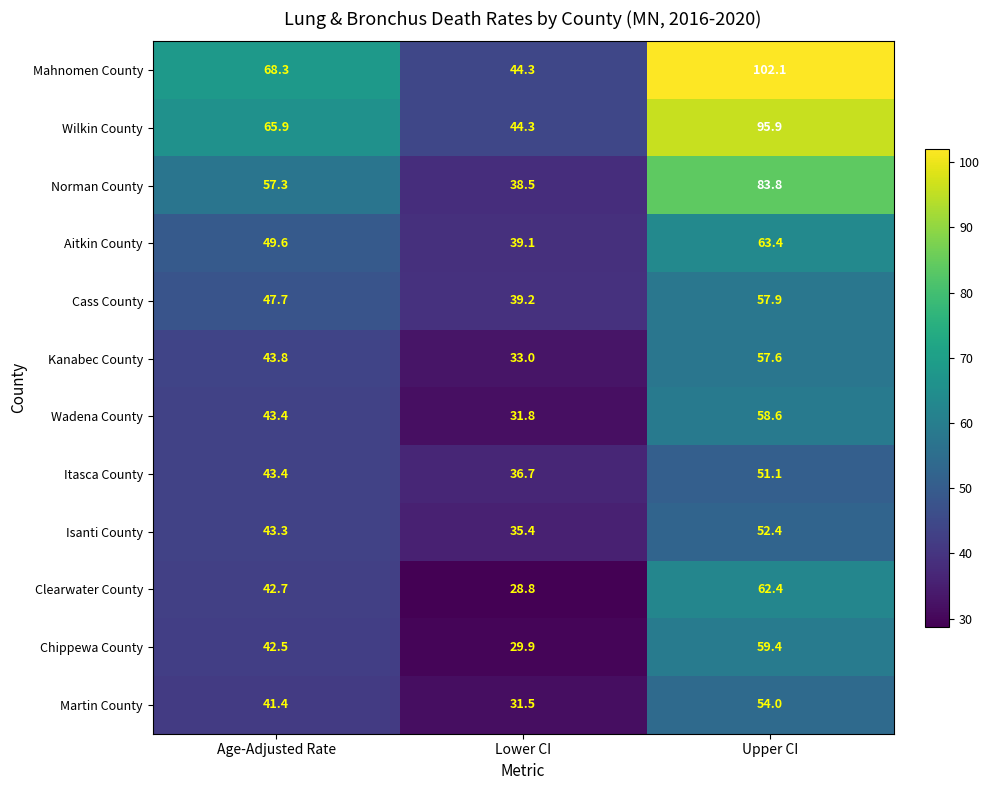

What is the minimum value shown in the chart?

28.8